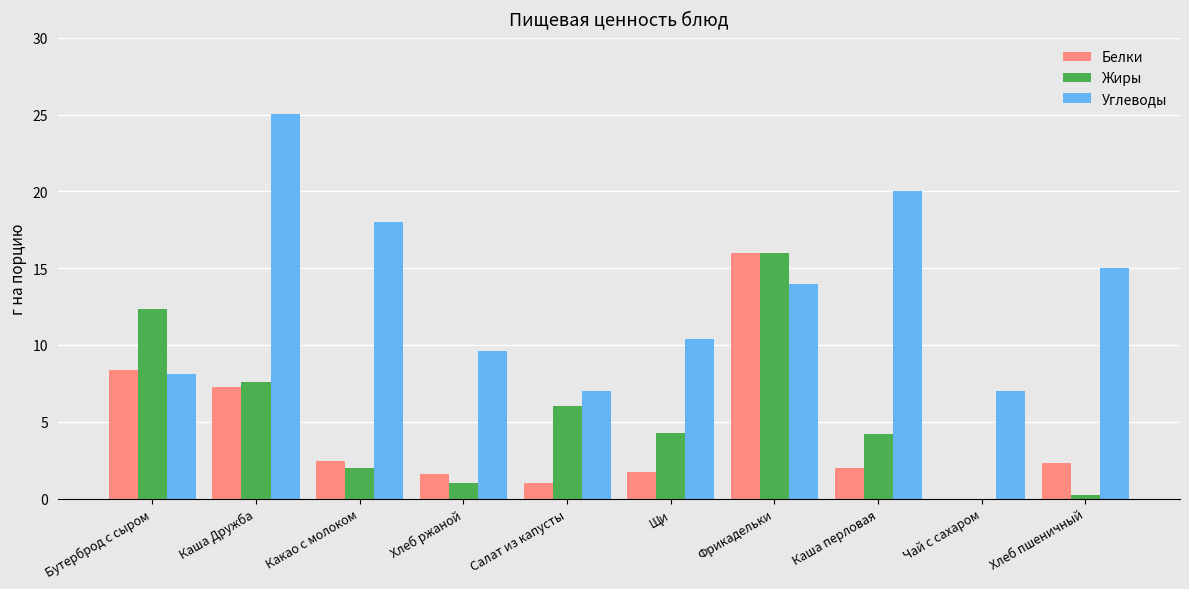

Are the bars horizontal?

No